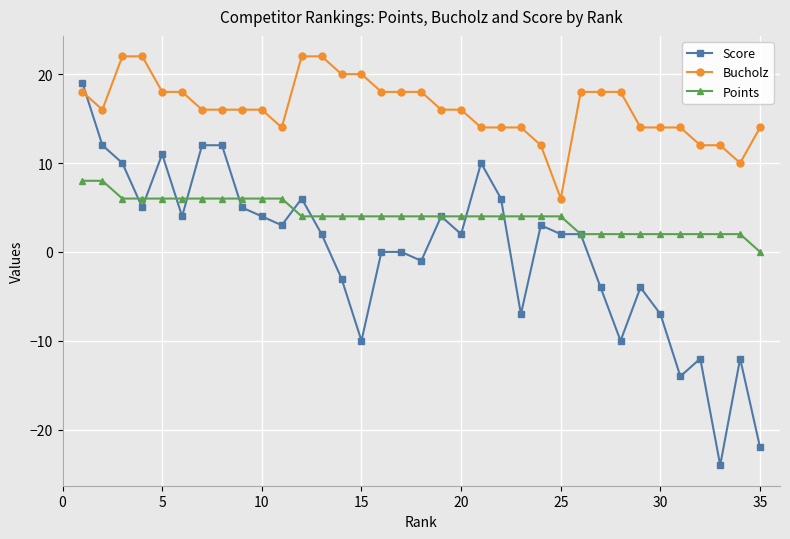

Which series has the largest total across all categories?

Bucholz